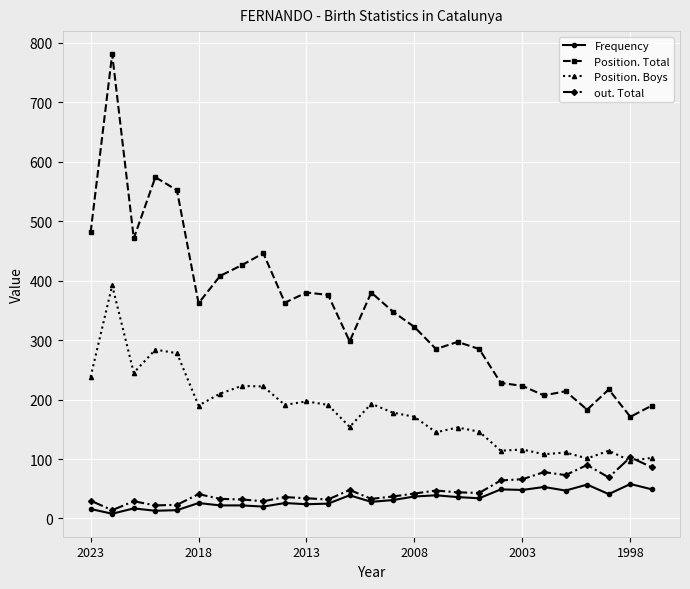

True or false: Frequency and Position. Boys cross at least once.

False